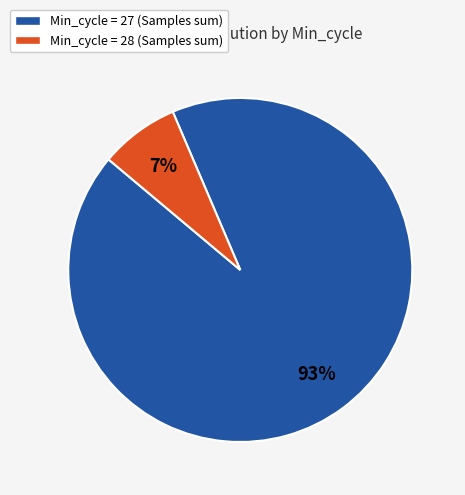

Does any single category account for the majority?

Yes